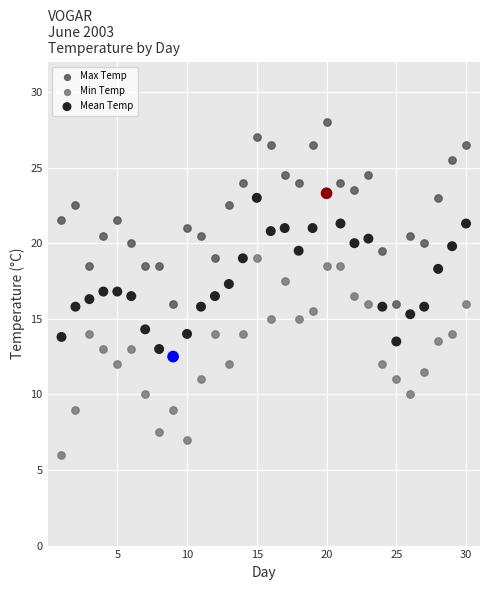

What is the X range (max minus min) for the scatter plot?

29.0